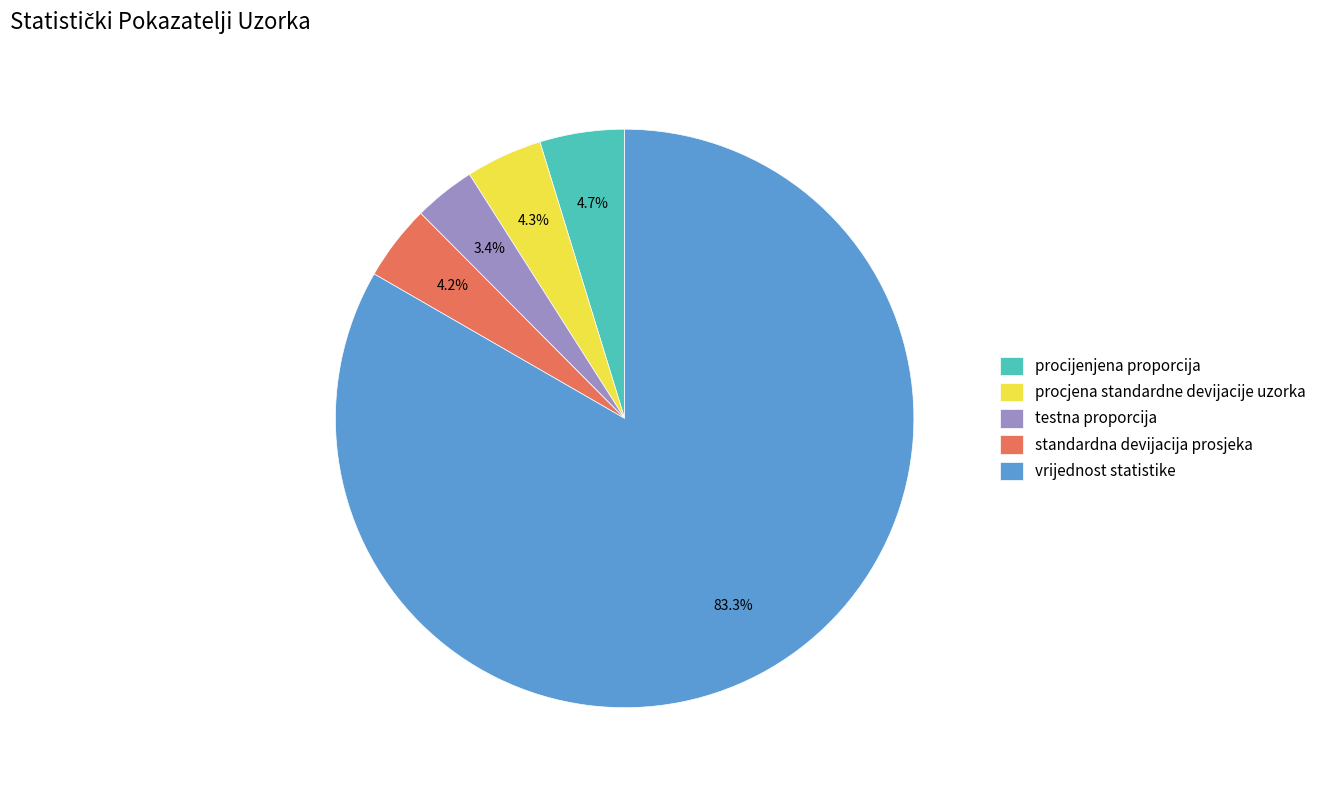

Count the number of slices in the pie.

5